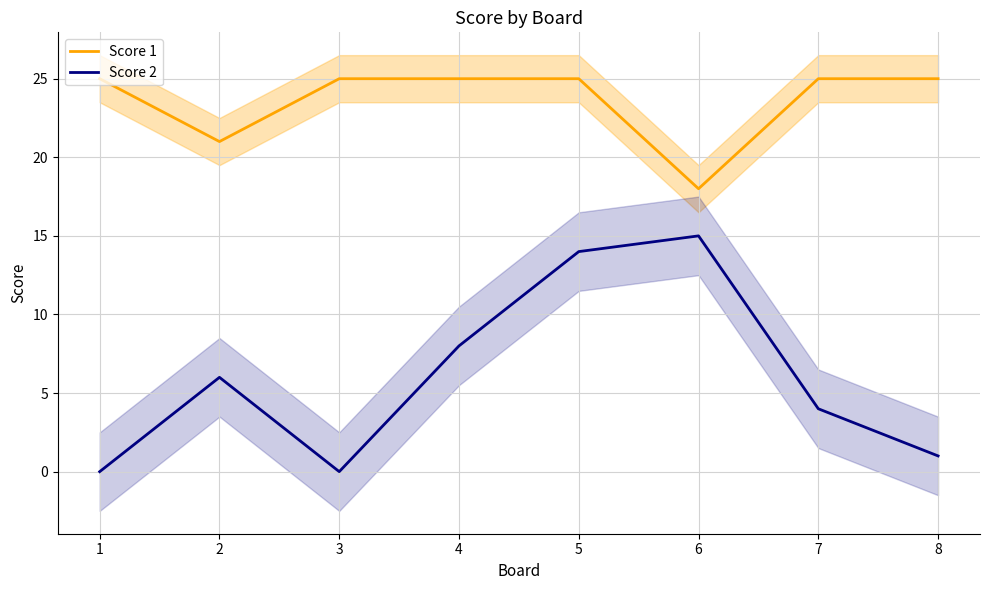

Does the chart display data point markers on the line(s)?

No